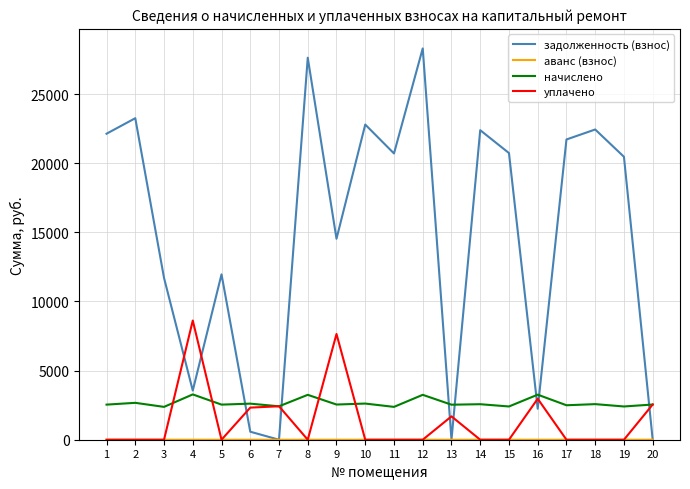

At how many categories does at least one series exceed 6509?

15